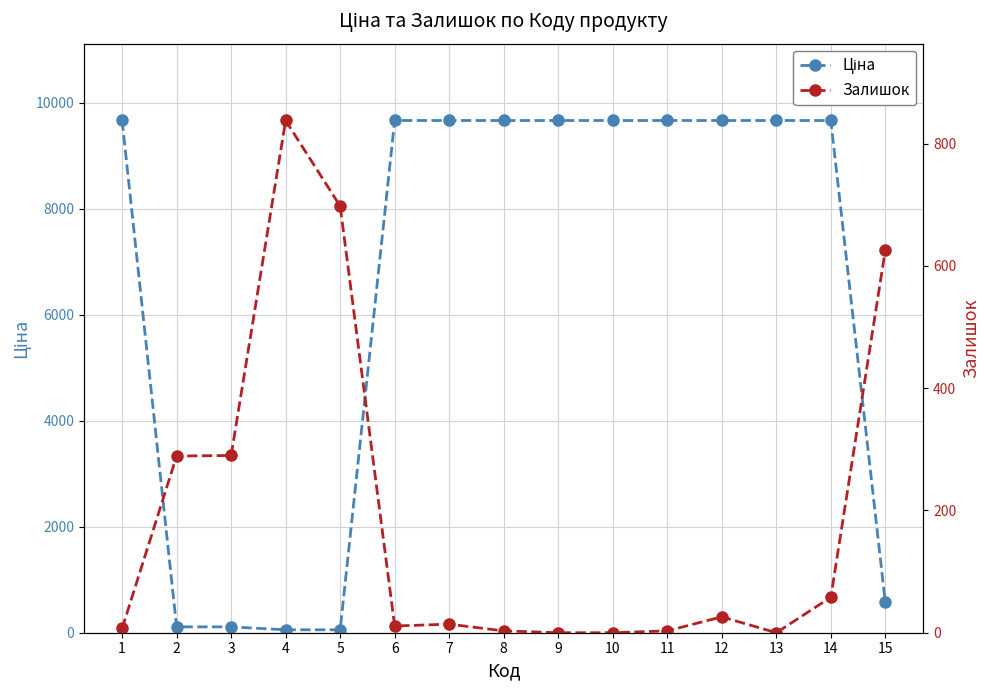

At which label does Залишок first exceed 14?

2